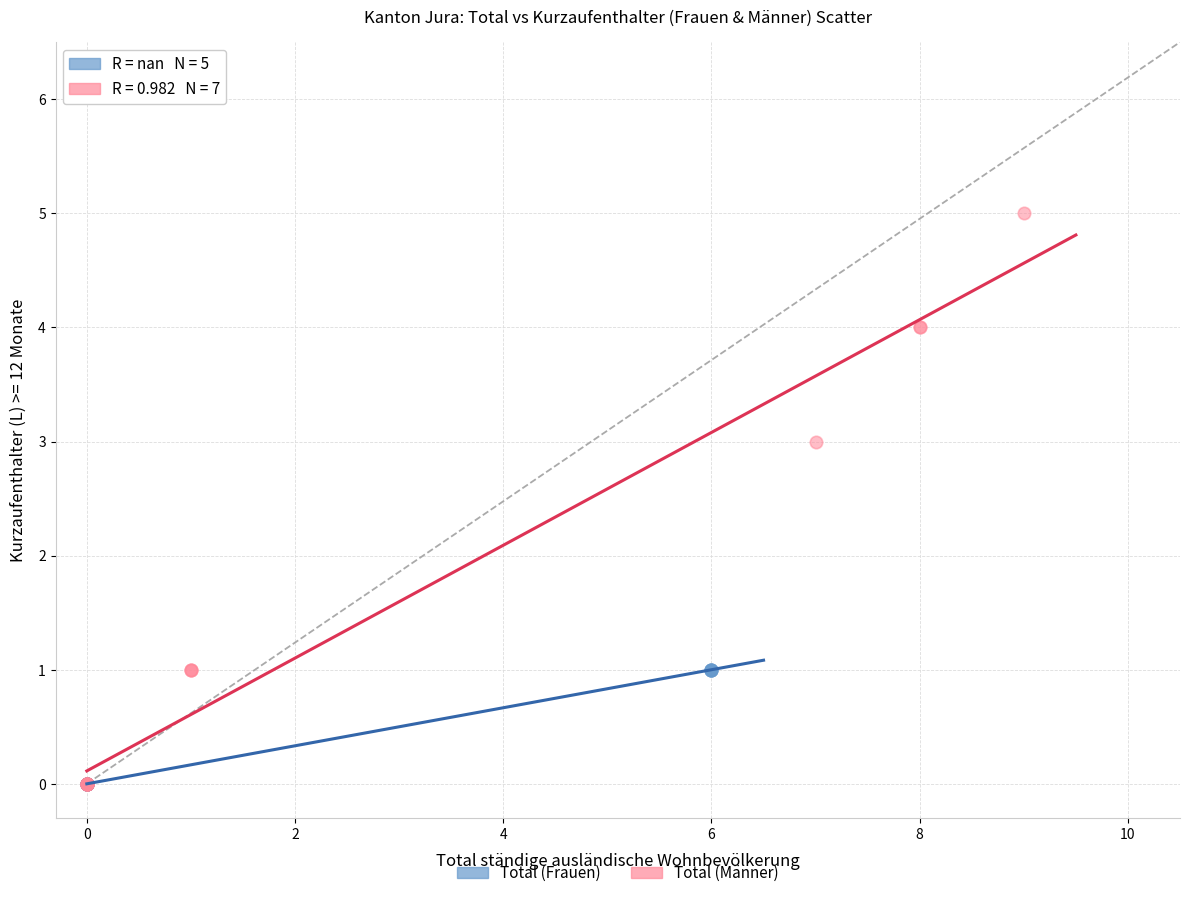

Which series has the largest Y range (max minus min)?

Total (Männer)